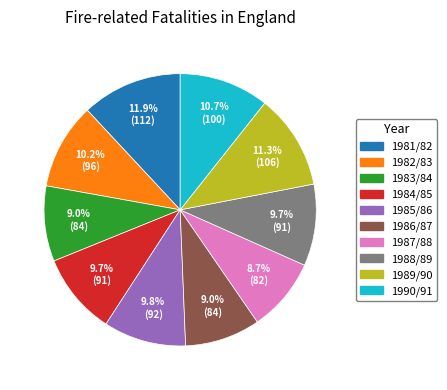

What is the ratio of the value at 1984/85 to the value at 1985/86?

1.0